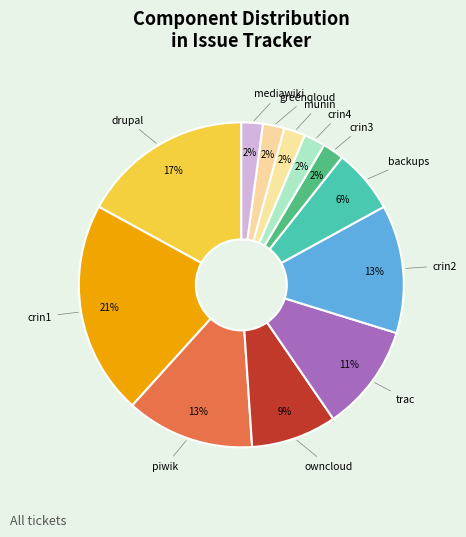

Is there a majority slice in this chart?

No